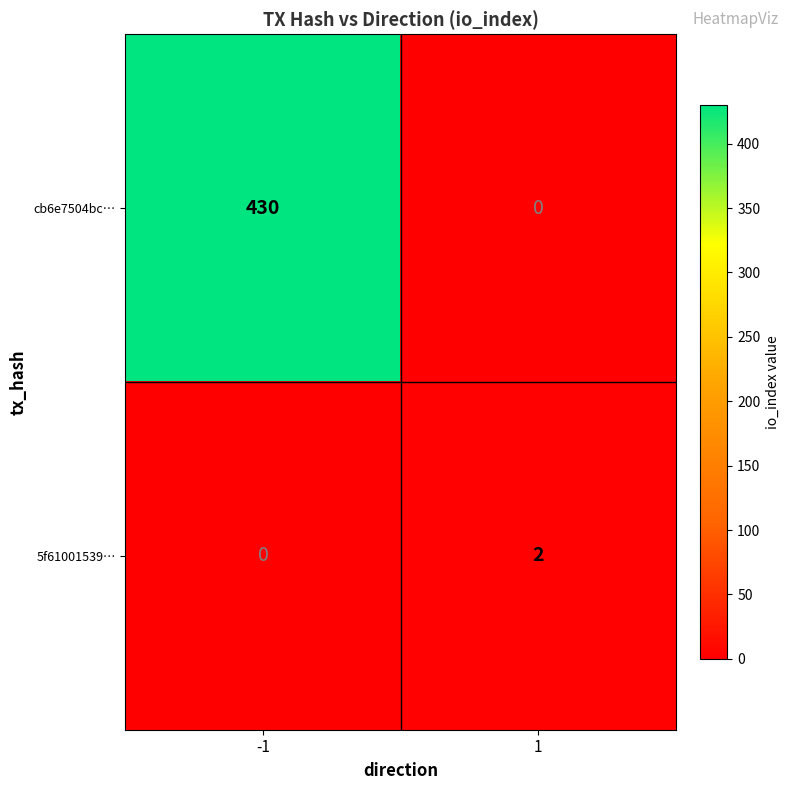

Reading left to right, transcribe all the data shown in this chart.

cb6e7504bc…: -1=430	1=0
5f61001539…: -1=0	1=2